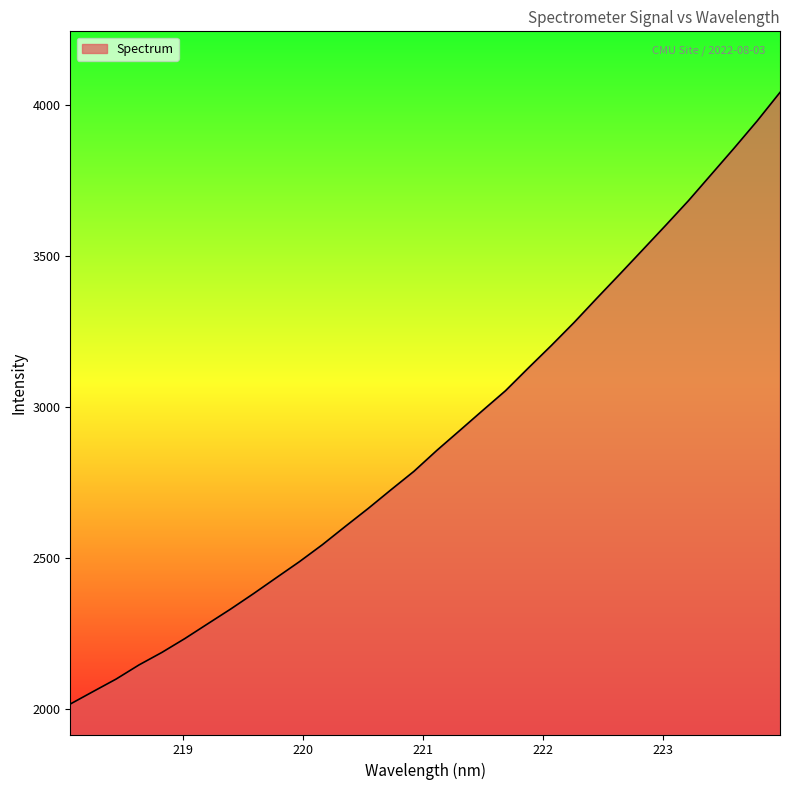

What is the maximum value shown in the chart?

4043.0